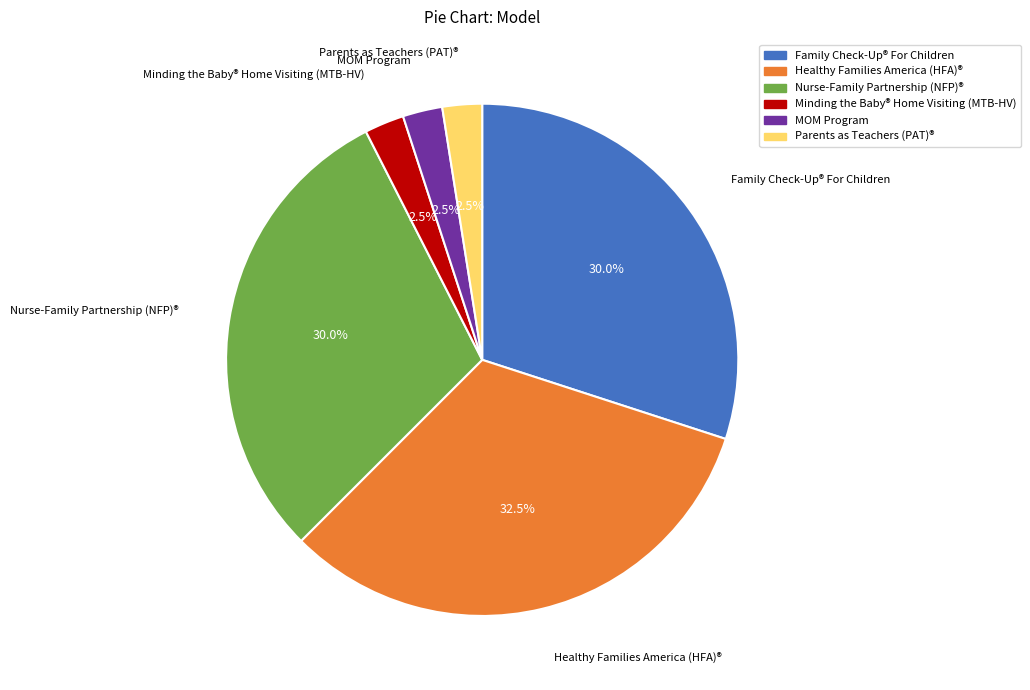

To the nearest percent, what is the difference between the largest and smallest slice percentages?

30%